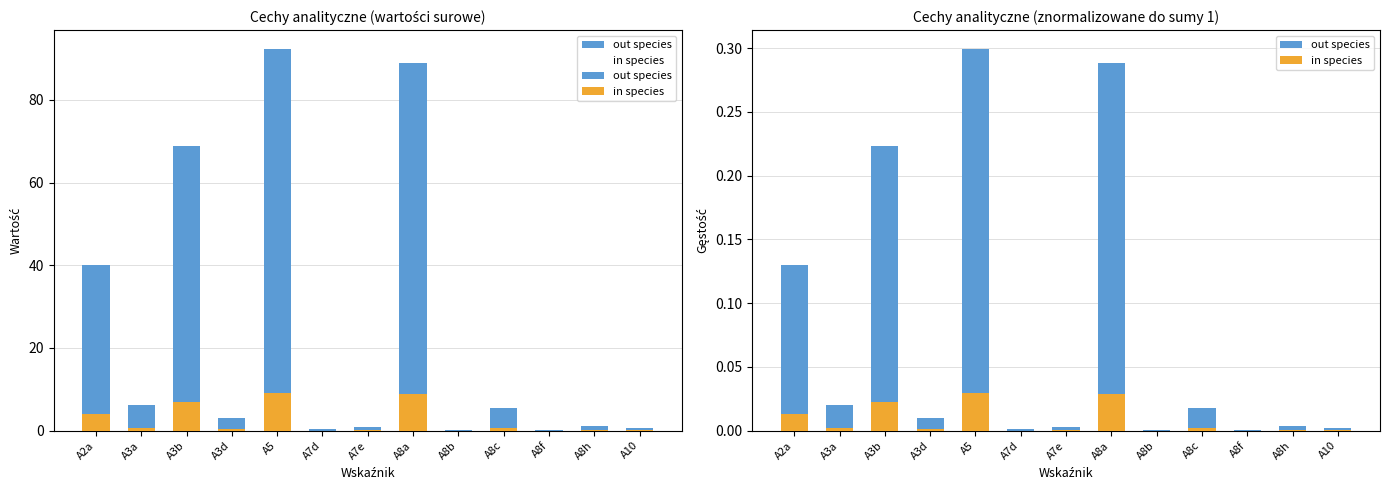

What is the sum of all in species values?

0.1